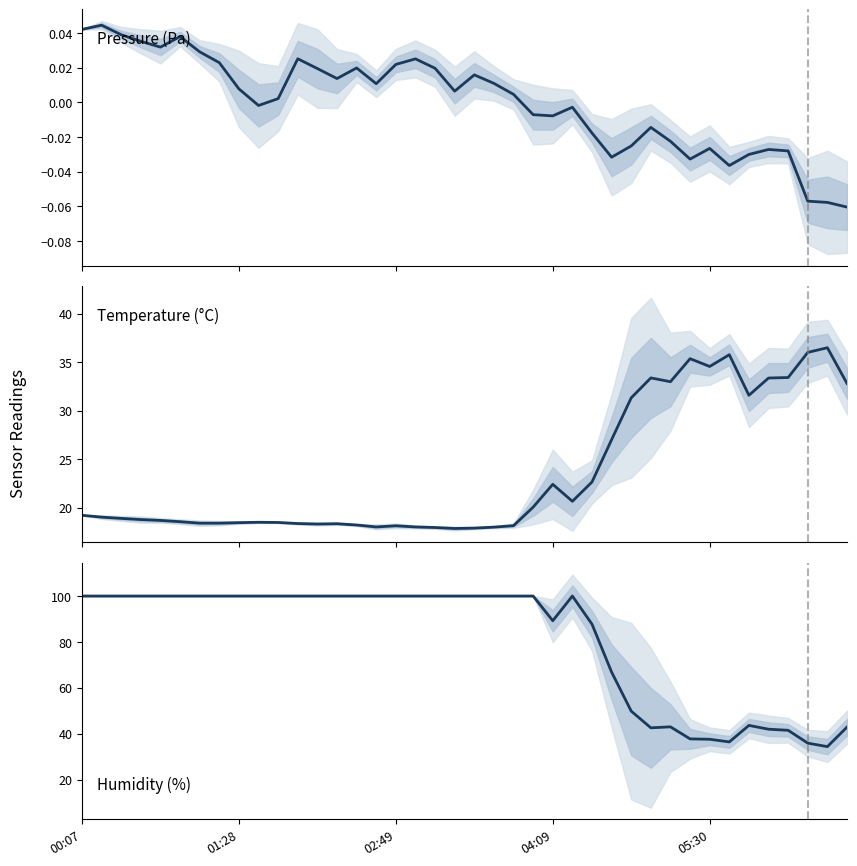

Is the value of temperature at 12 greater than the value of pressure at 25?

Yes